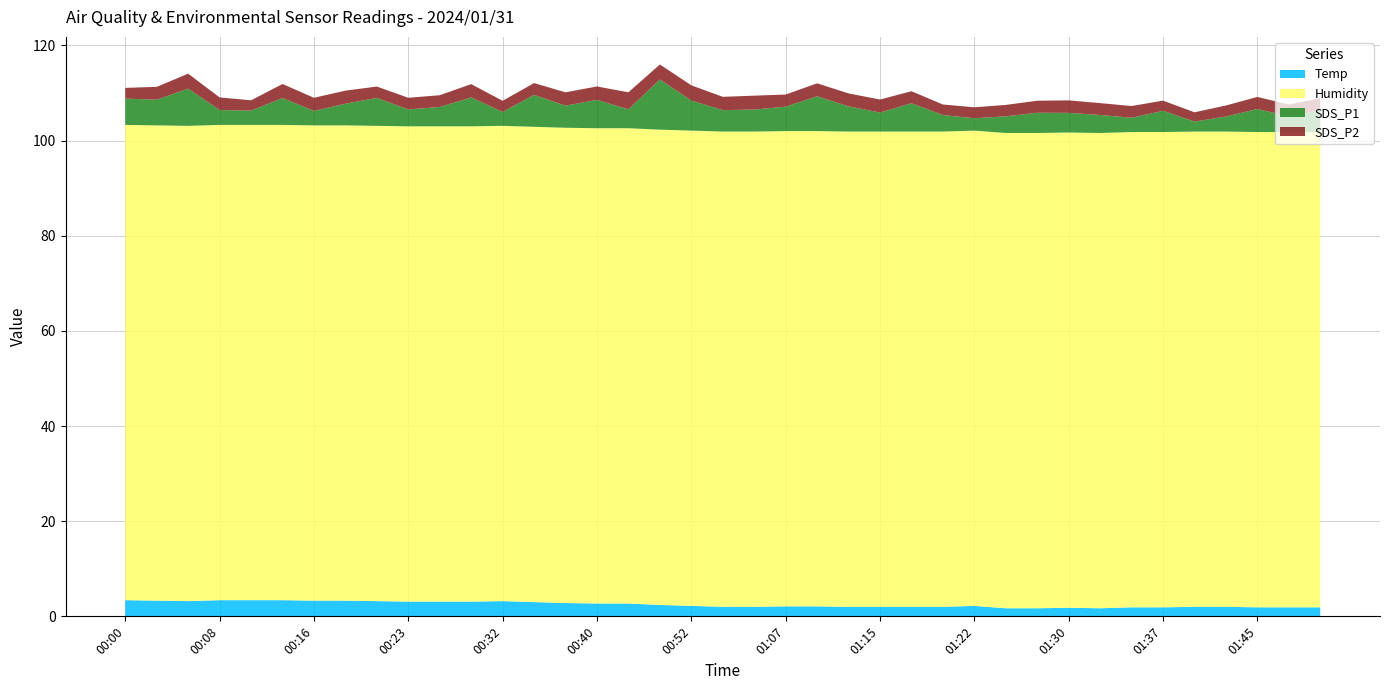

Reading left to right, what are all the values shown in this chart?

Temp: 00:00=3.4	00:03=3.3	00:05=3.2	00:08=3.4	00:11=3.4	00:13=3.4	00:16=3.3	00:18=3.3	00:21=3.2	00:23=3.1	00:26=3.1	00:29=3.1	00:32=3.2	00:34=3.0	00:37=2.8	00:40=2.7	00:43=2.7	00:48=2.4	00:52=2.2	00:58=2.0	01:05=2.0	01:07=2.1	01:10=2.1	01:12=2.0	01:15=2.0	01:17=2.0	01:20=2.0	01:22=2.2	01:25=1.7	01:27=1.7	01:30=1.8	01:32=1.7	01:35=1.9	01:37=1.9	01:40=2.0	01:42=2.0	01:45=1.9	01:47=1.9	01:51=1.9
Humidity: 00:00=99.9	00:03=99.9	00:05=99.9	00:08=99.9	00:11=99.9	00:13=99.9	00:16=99.9	00:18=99.9	00:21=99.9	00:23=99.9	00:26=99.9	00:29=99.9	00:32=99.9	00:34=99.9	00:37=99.9	00:40=99.9	00:43=99.9	00:48=99.9	00:52=99.9	00:58=99.9	01:05=99.9	01:07=99.9	01:10=99.9	01:12=99.9	01:15=99.9	01:17=99.9	01:20=99.9	01:22=99.9	01:25=99.9	01:27=99.9	01:30=99.9	01:32=99.9	01:35=99.9	01:37=99.9	01:40=99.9	01:42=99.9	01:45=99.9	01:47=99.9	01:51=99.9
SDS_P1: 00:00=5.5	00:03=5.4	00:05=7.8	00:08=3.1	00:11=3.0	00:13=5.7	00:16=3.0	00:18=4.5	00:21=5.9	00:23=3.5	00:26=4.1	00:29=6.1	00:32=2.9	00:34=6.7	00:37=4.7	00:40=6.0	00:43=4.0	00:48=10.6	00:52=6.3	00:58=4.5	01:05=4.6	01:07=5.1	01:10=7.3	01:12=5.3	01:15=4.0	01:17=6.0	01:20=3.5	01:22=2.6	01:25=3.5	01:27=4.2	01:30=4.1	01:32=3.8	01:35=3.0	01:37=4.5	01:40=2.1	01:42=3.1	01:45=4.8	01:47=3.3	01:51=4.6
SDS_P2: 00:00=2.2	00:03=2.7	00:05=3.1	00:08=2.6	00:11=2.2	00:13=3.0	00:16=2.8	00:18=2.8	00:21=2.4	00:23=2.5	00:26=2.5	00:29=2.8	00:32=2.4	00:34=2.5	00:37=2.8	00:40=2.8	00:43=3.6	00:48=3.1	00:52=3.2	00:58=2.8	01:05=2.9	01:07=2.5	01:10=2.7	01:12=2.7	01:15=2.7	01:17=2.5	01:20=2.2	01:22=2.3	01:25=2.4	01:27=2.5	01:30=2.6	01:32=2.5	01:35=2.5	01:37=2.1	01:40=1.9	01:42=2.3	01:45=2.5	01:47=2.5	01:51=2.5